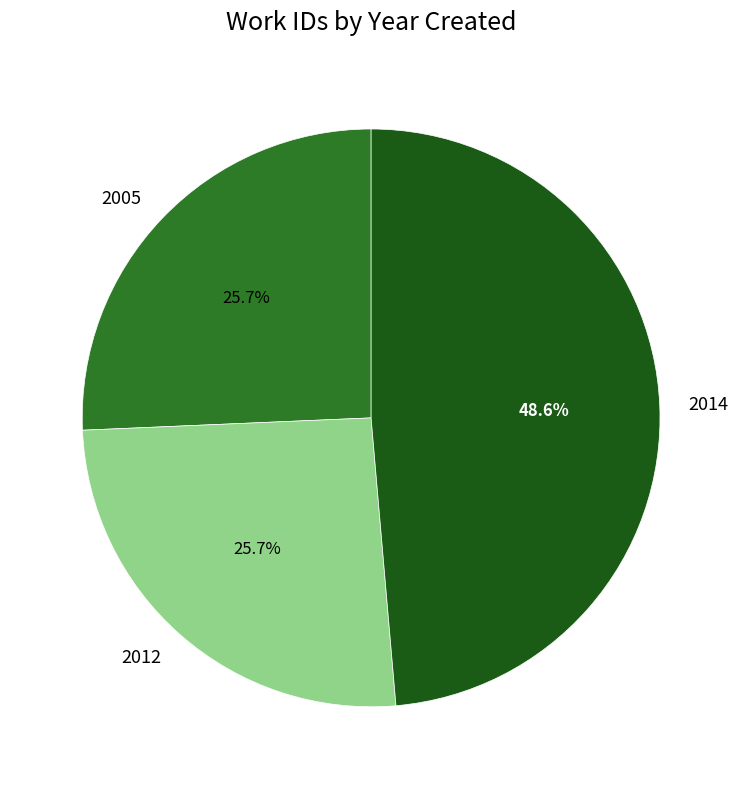

To the nearest percent, what portion does 2014 represent?

49%